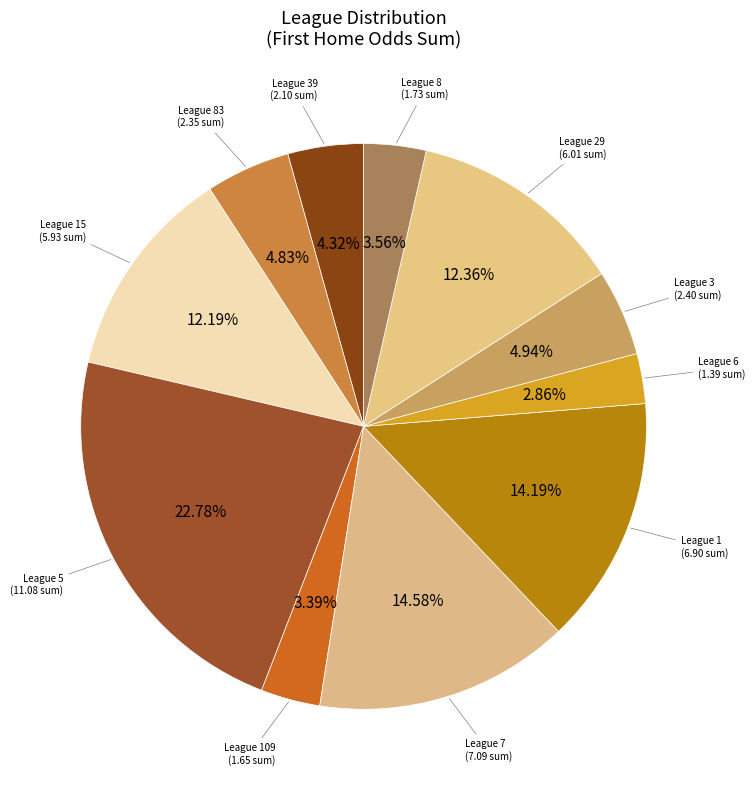

To the nearest percent, what is the difference between the largest and smallest slice percentages?

20%